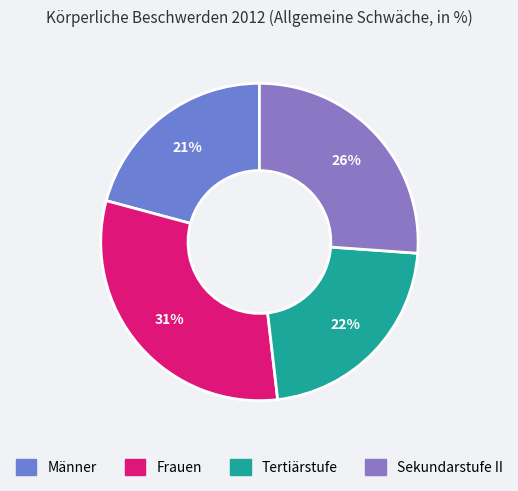

To the nearest percent, what percentage of the pie is Sekundarstufe II?

26%